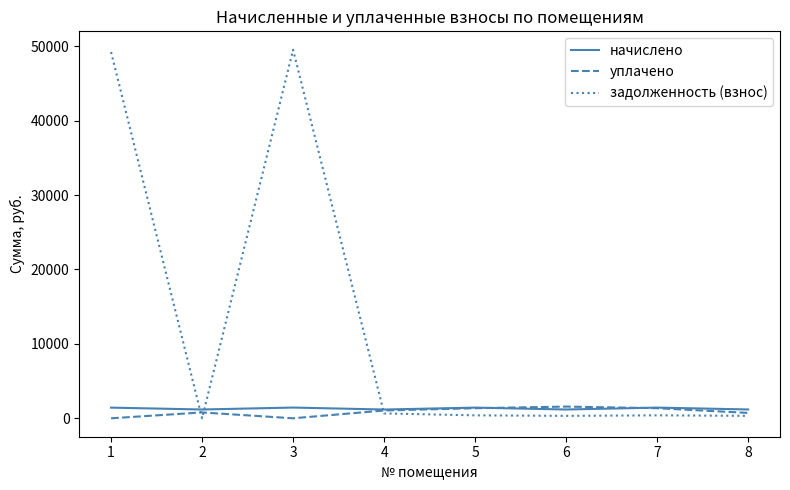

Which series has the widest spread of values?

задолженность (взнос)